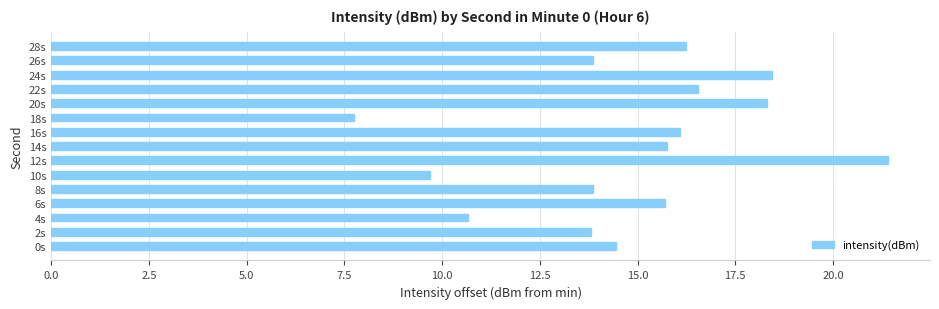

At which category does the chart reach its peak across all series?

12s